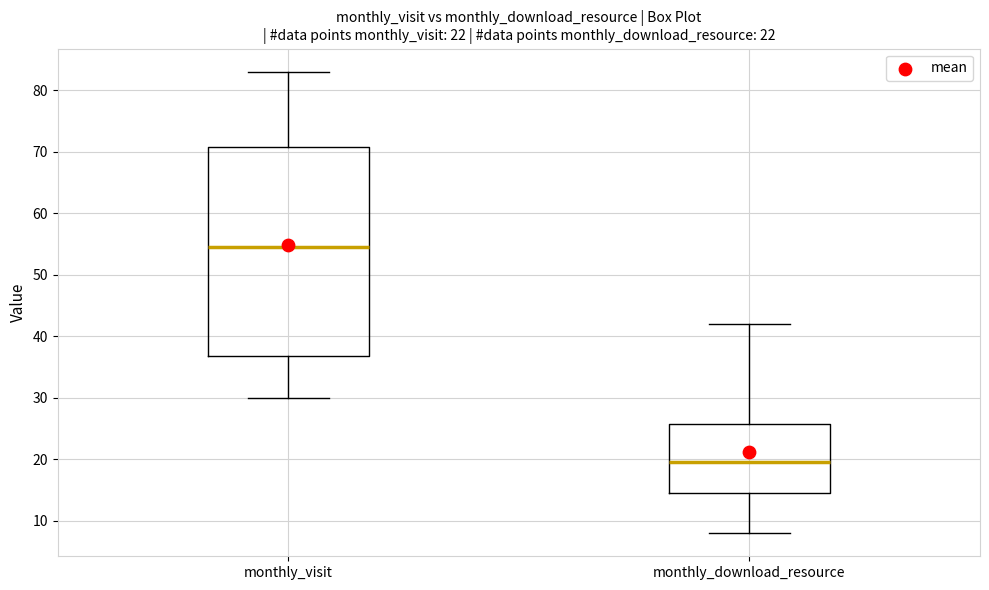

Where is the upper edge of the box for monthly_download_resource on the y-axis? The values are not printed on the chart, so give them approximately, as read against the axis.

26